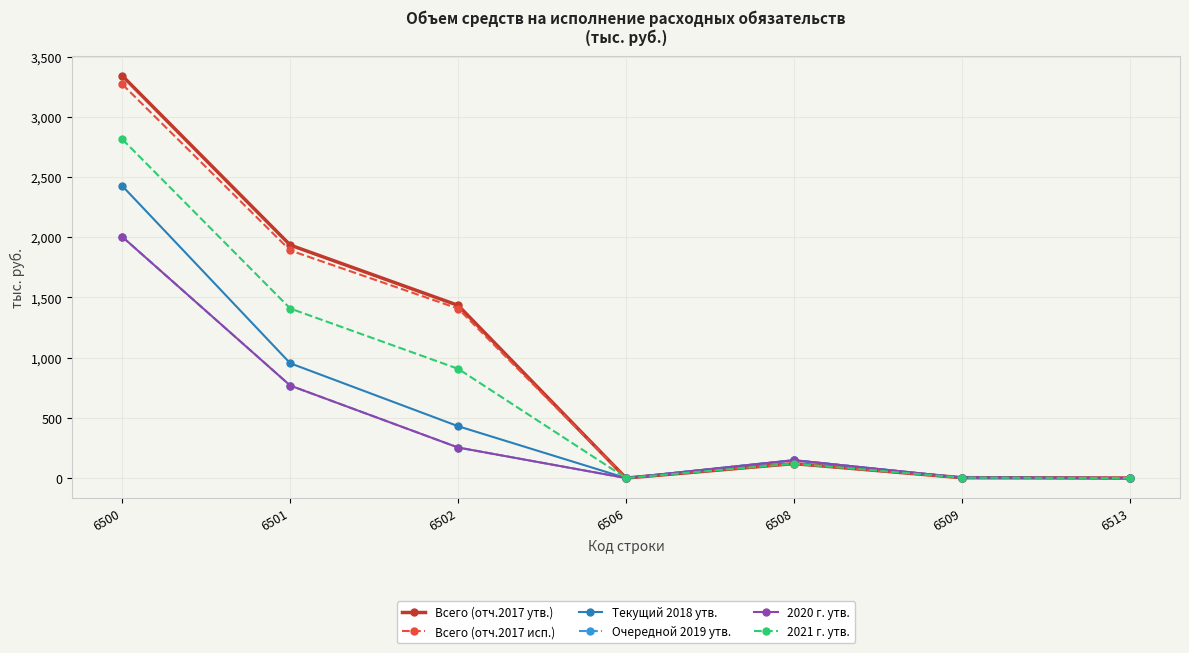

Where is the first local minimum for Очередной 2019 утв.?

6506